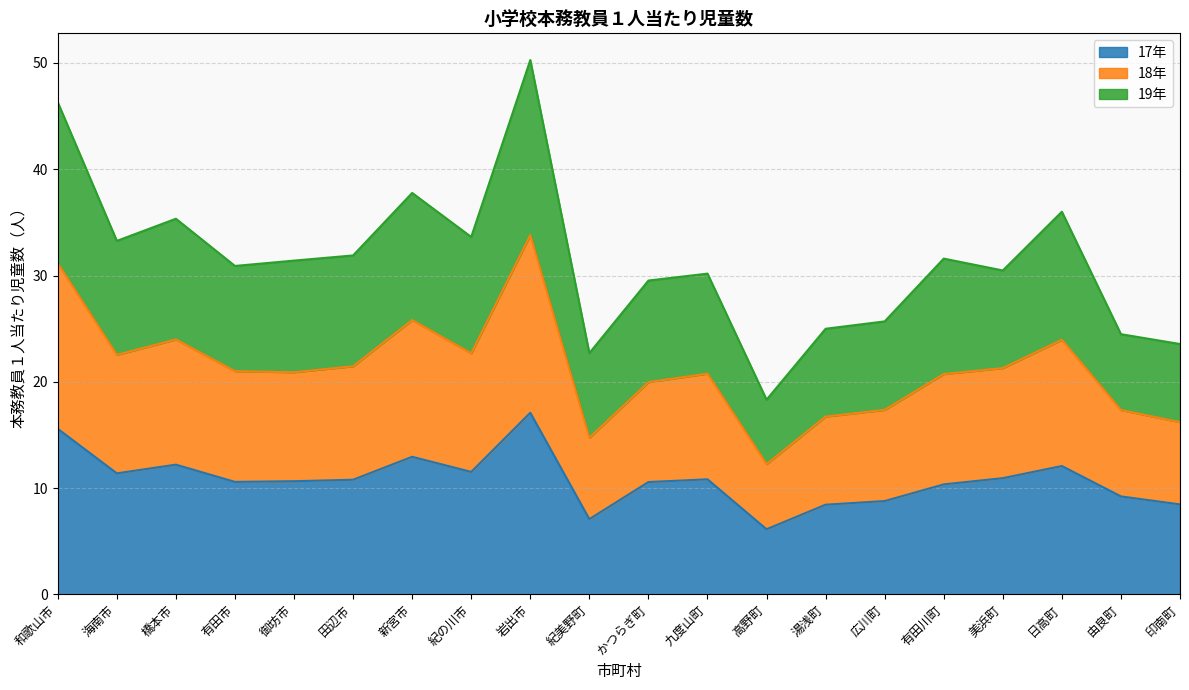

How many values in the 17年 series are below 10?

6